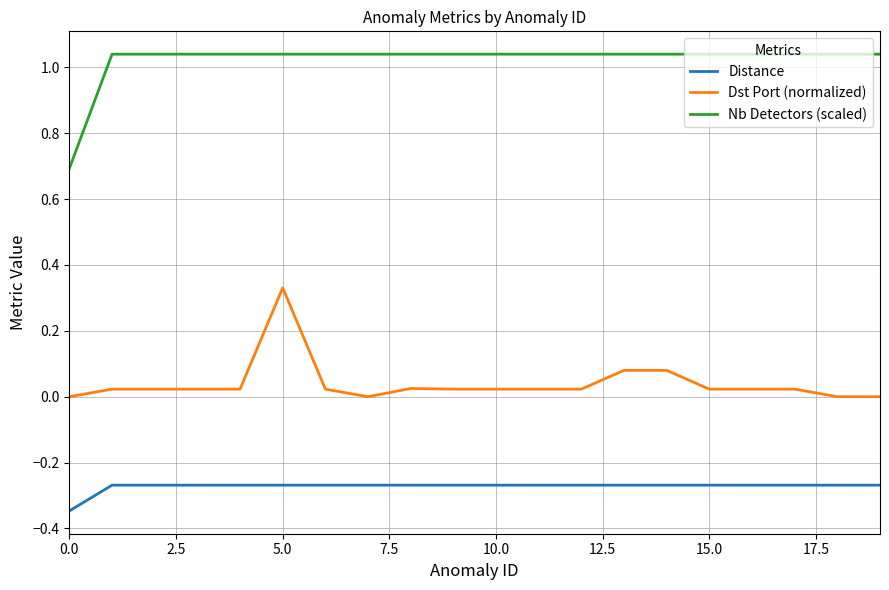

Which series has the largest total across all categories?

Nb Detectors (scaled)